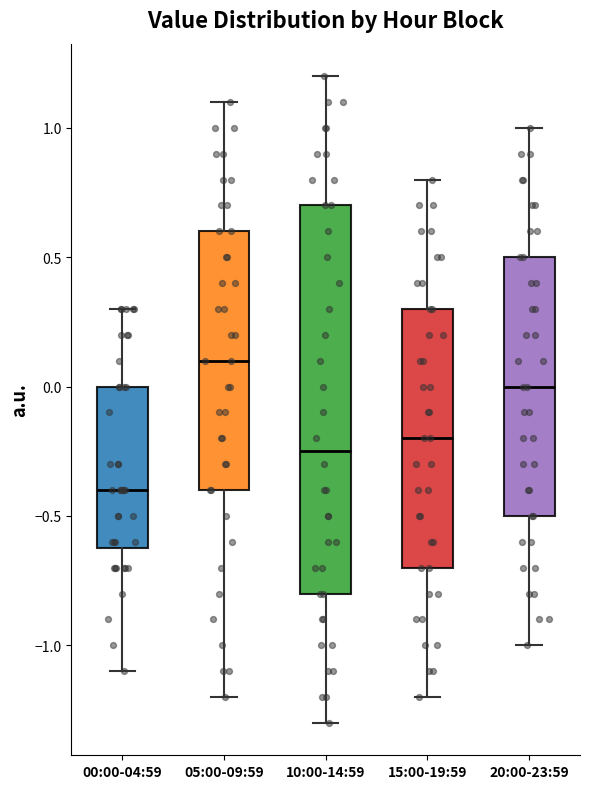

Which box is the tallest, from its lower edge to its upper edge?

10:00-14:59